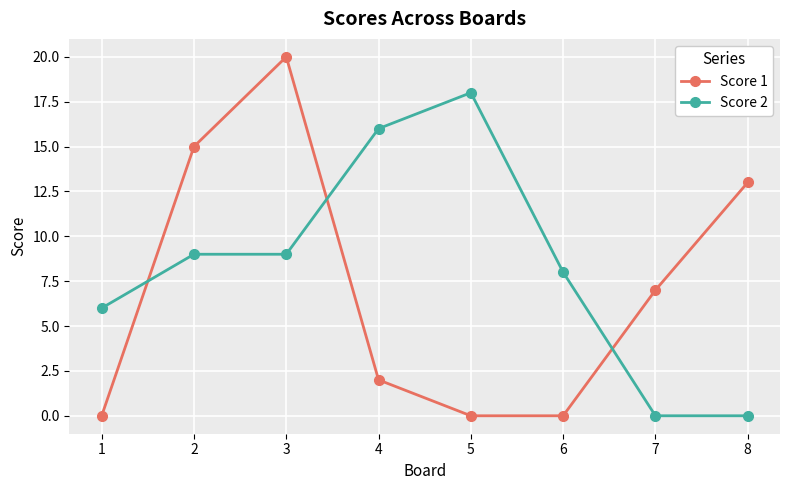

Count the number of categories in the chart.

8